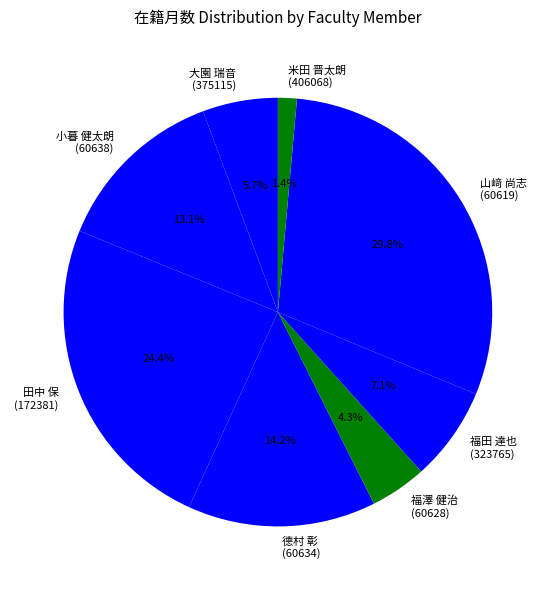

Which slice is the smallest?

米田 晋太朗 (406068)